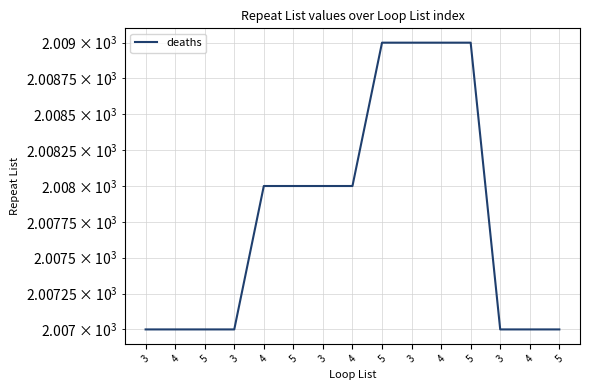

Count the number of data series in this chart.

1